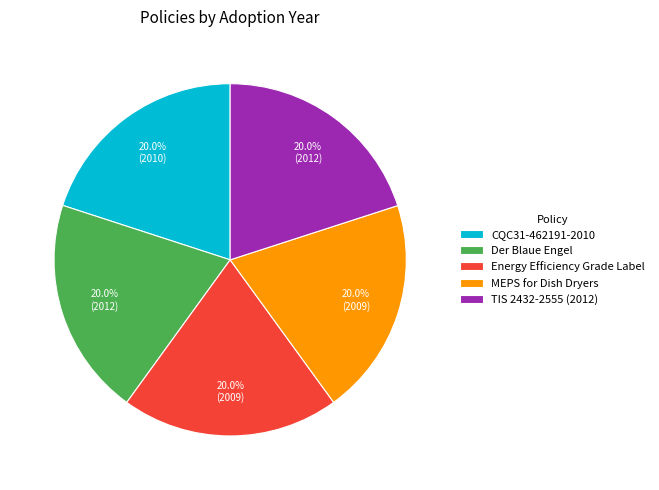

How many slices are in this pie chart?

5